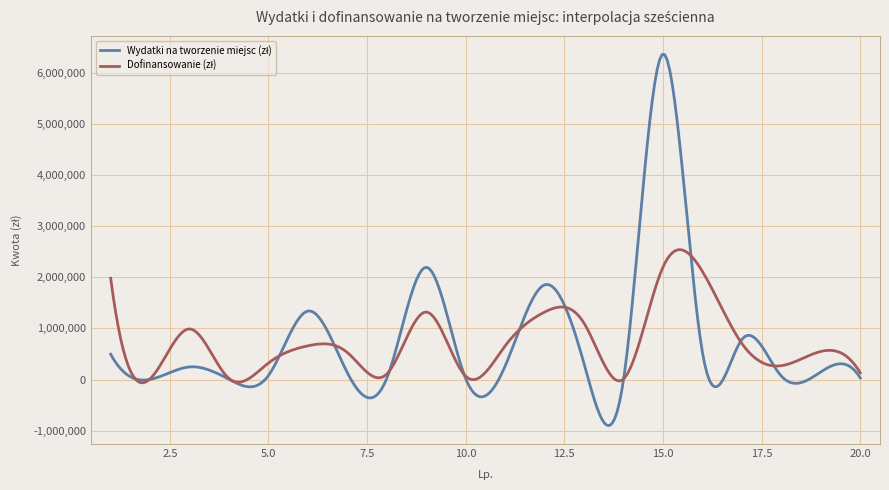

What is the greatest value displayed?

6354788.1